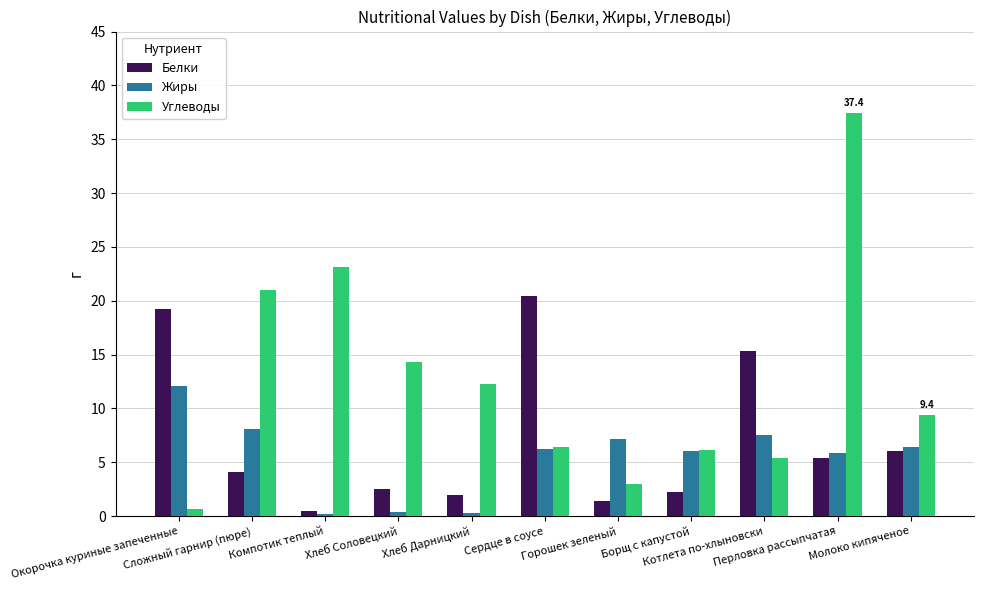

What is the label of the 5th bar from the left?

Хлеб Дарницкий